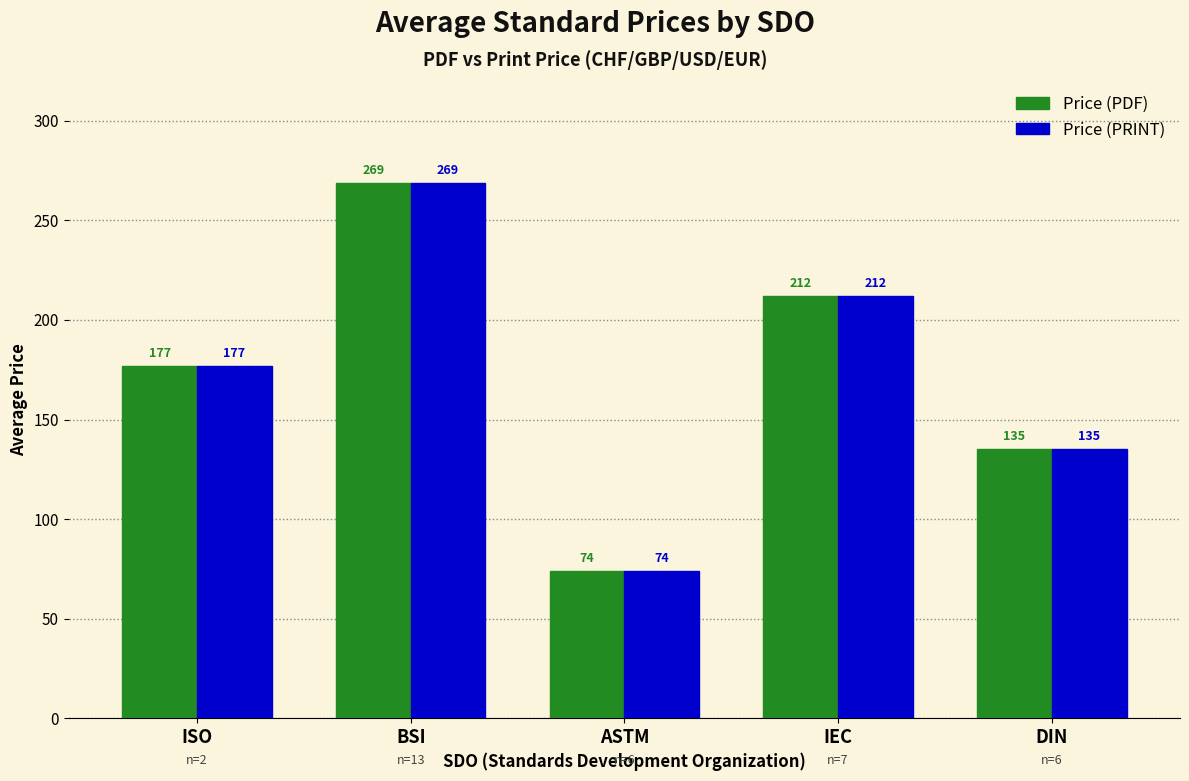

List the labels in order of Price (PRINT) value, largest first.

BSI, IEC, ISO, DIN, ASTM